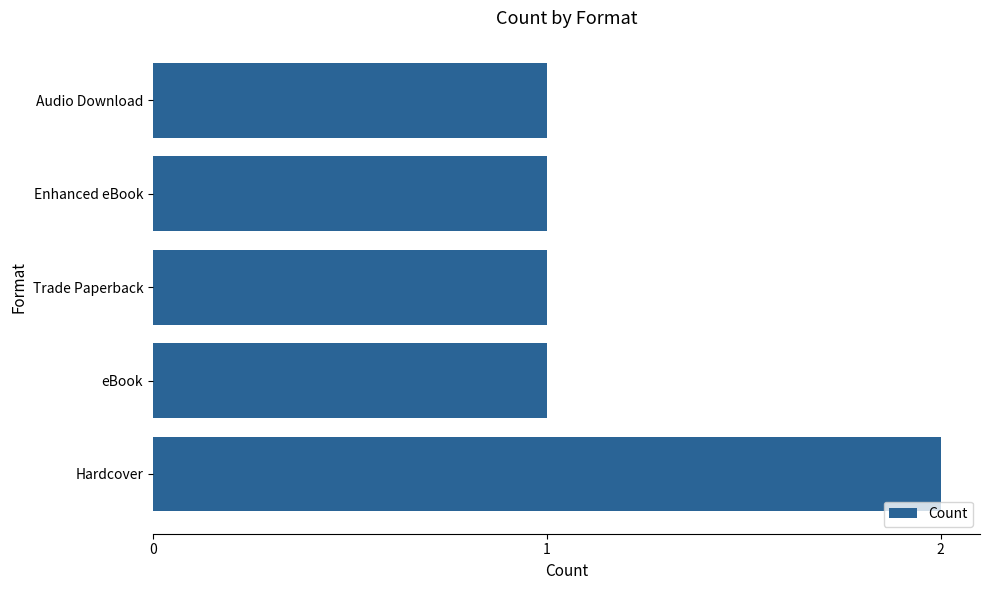

What is the average value?

1